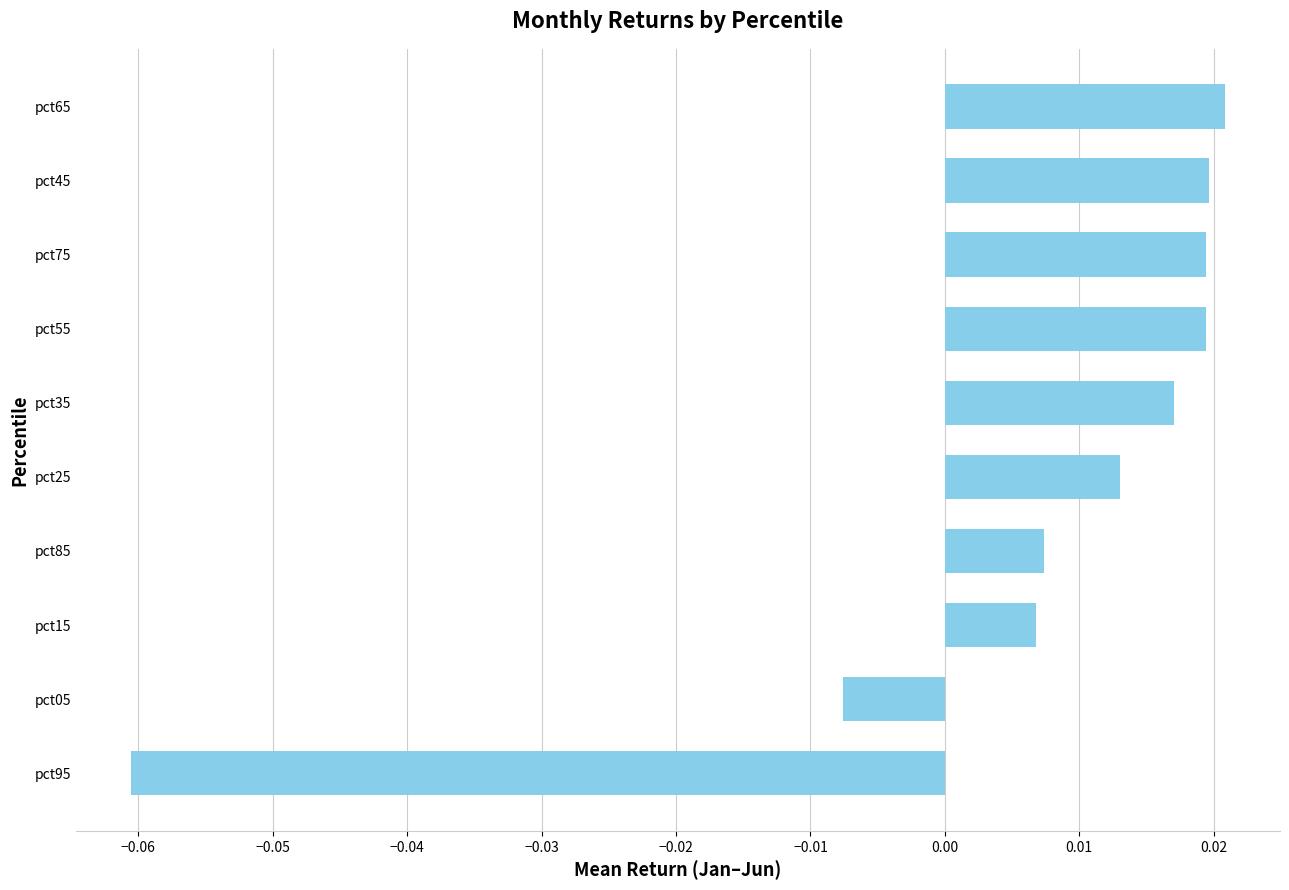

How many positive values are there?

8